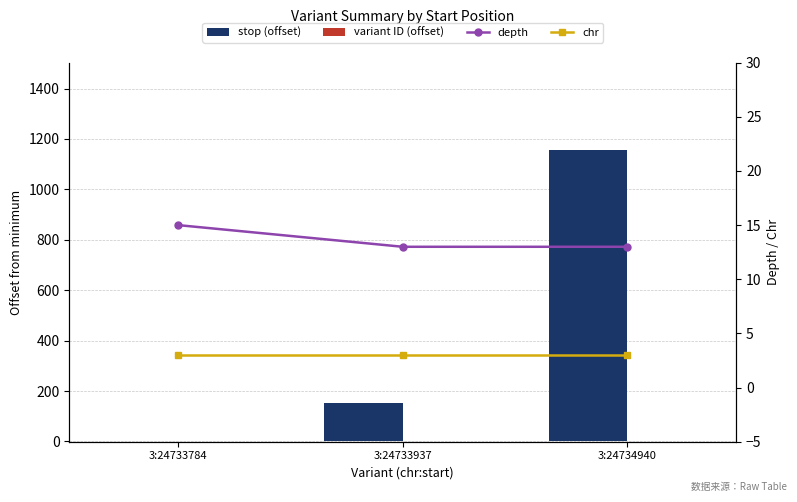

Rank the series by their maximum value, from highest to lowest.

stop (offset), depth, chr, variant ID (offset)